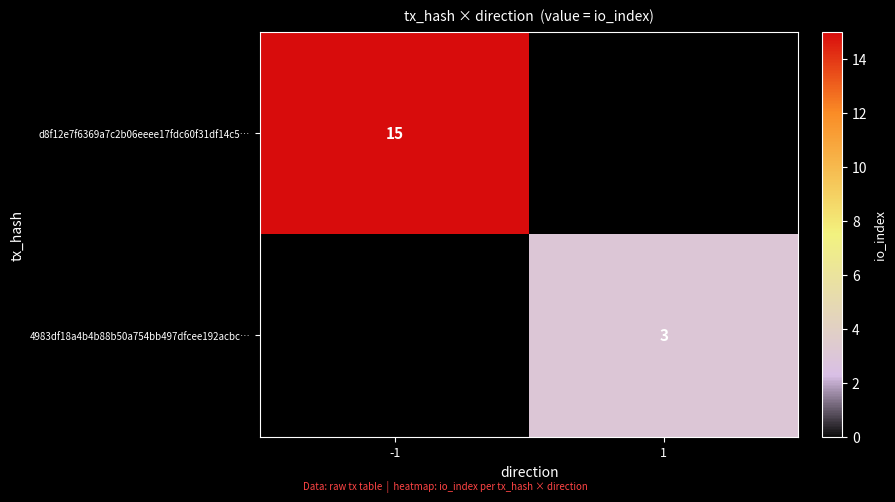

The d8f12e7f6369a7c2b06eeee17fdc60f31df14c5… series shows 15 at -1. True or false?

True